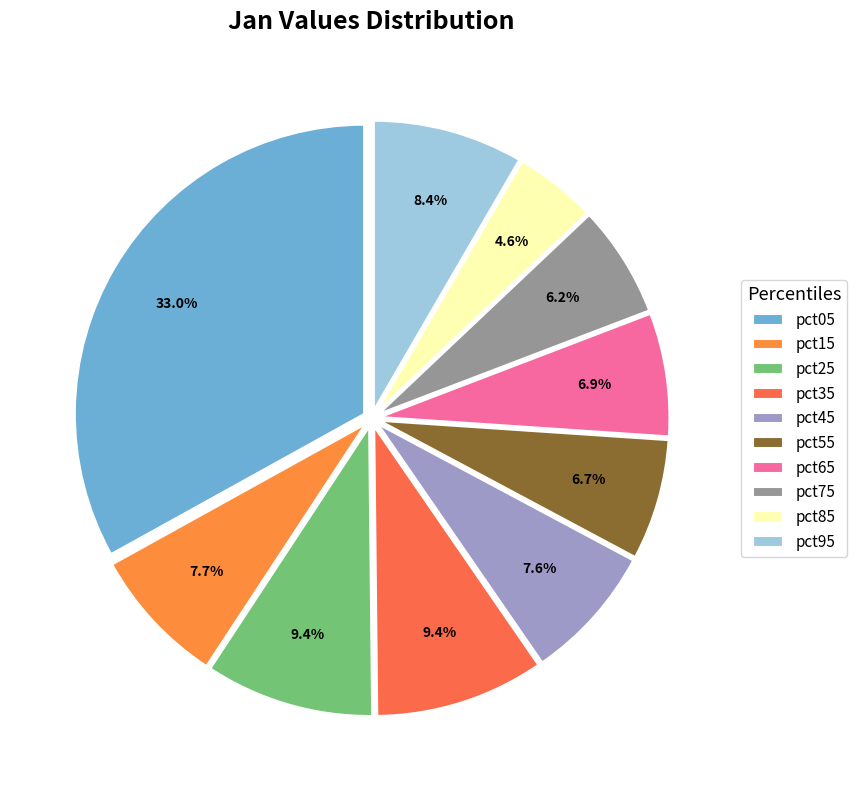

To the nearest percent, what percentage of the pie is pct25?

9%